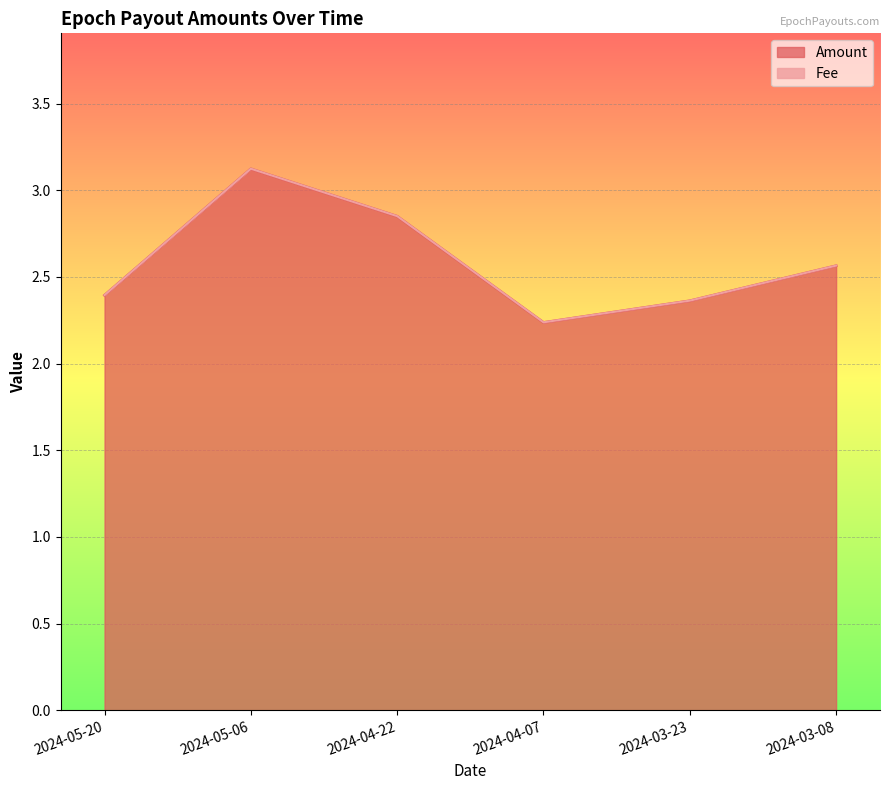

How many lines are shown in the chart?

1